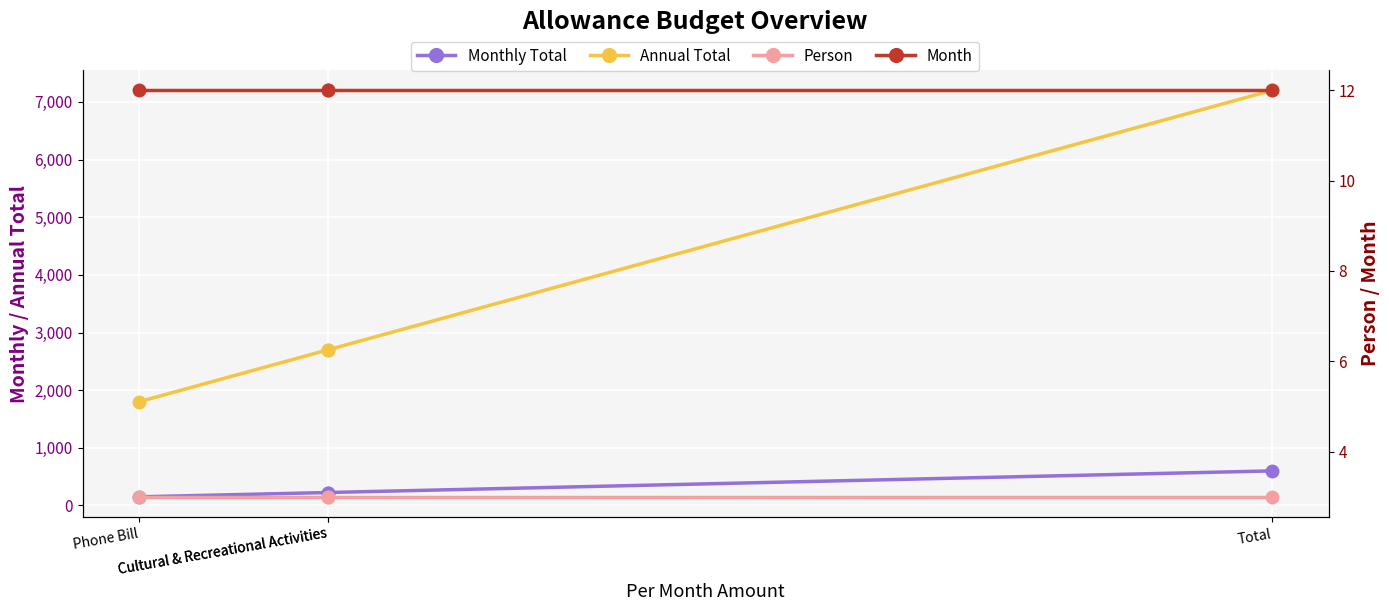

True or false: Annual Total and Month intersect in this chart.

False